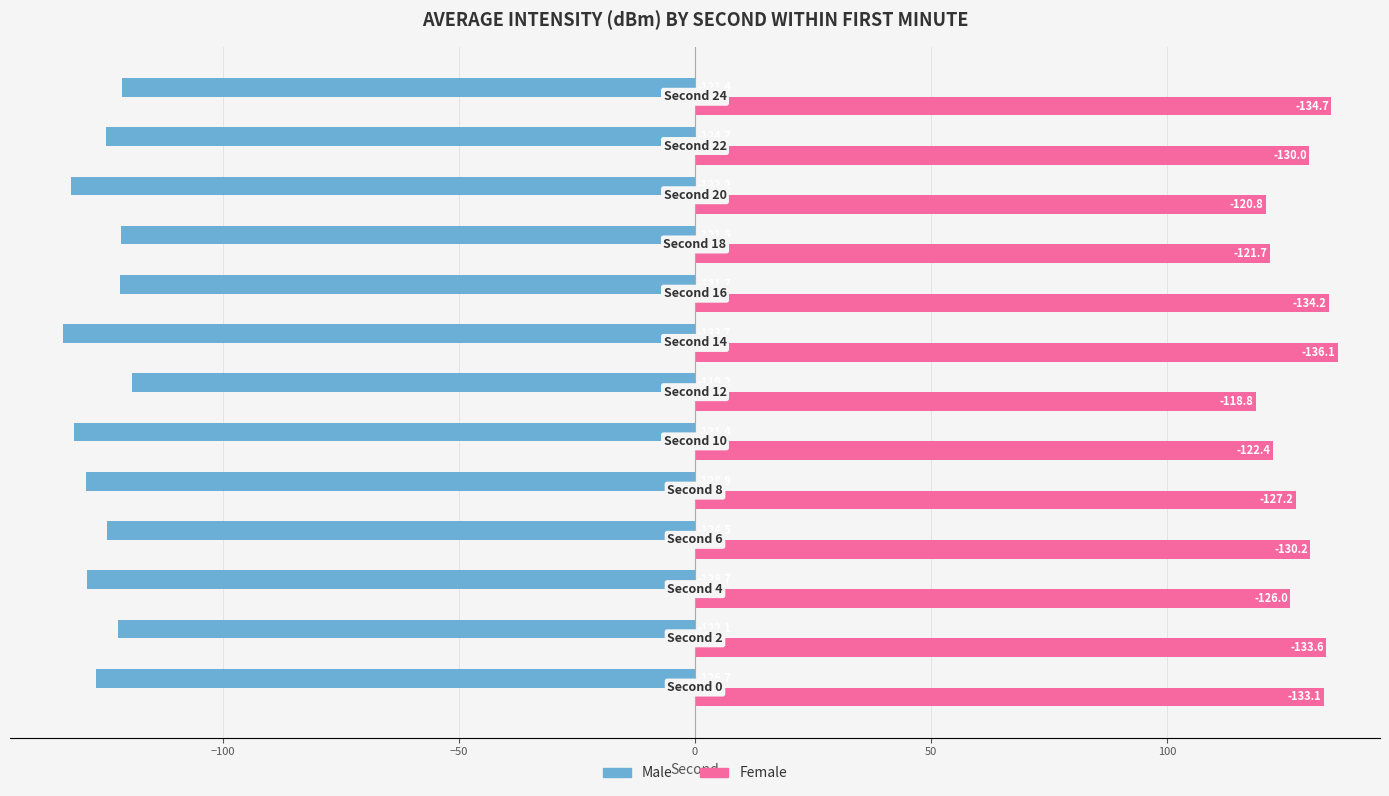

At how many categories does at least one series exceed 75?

13